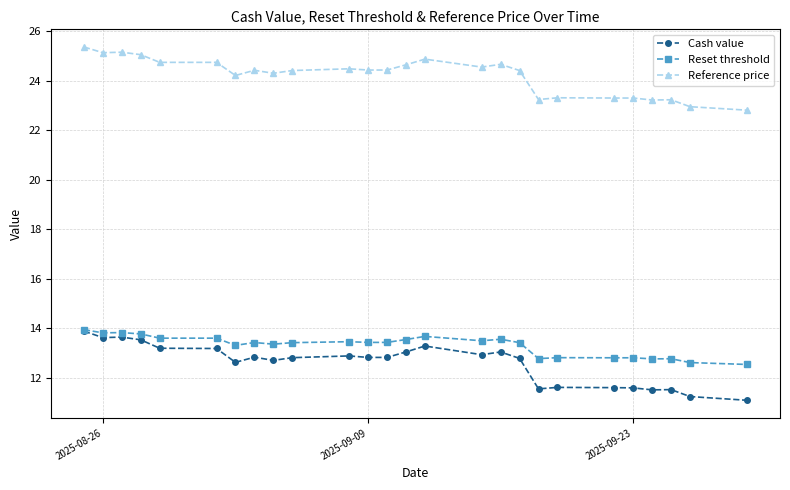

What is the minimum value for Reference price?

22.8